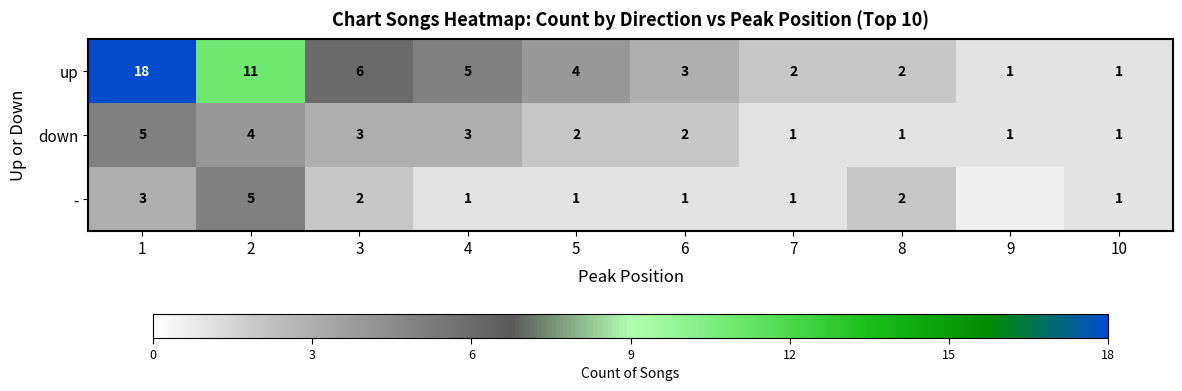

At 5, list the series in order from largest to smallest.

up, down, -